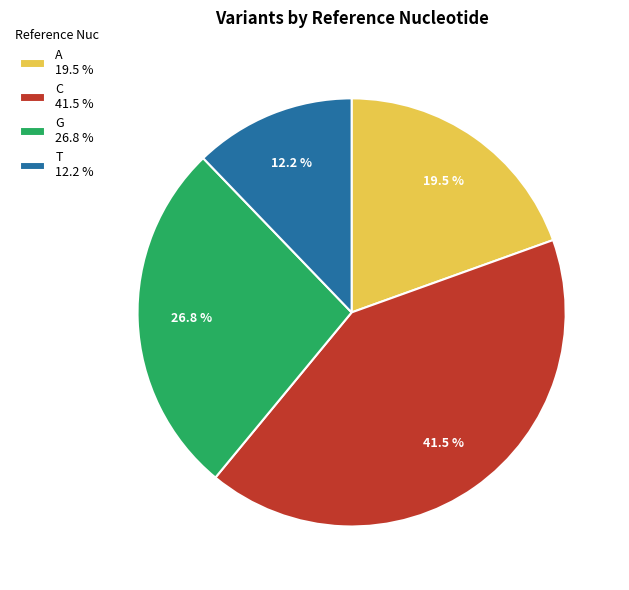

Between A 19.5 % and T 12.2 %, which is larger?

A 19.5 %